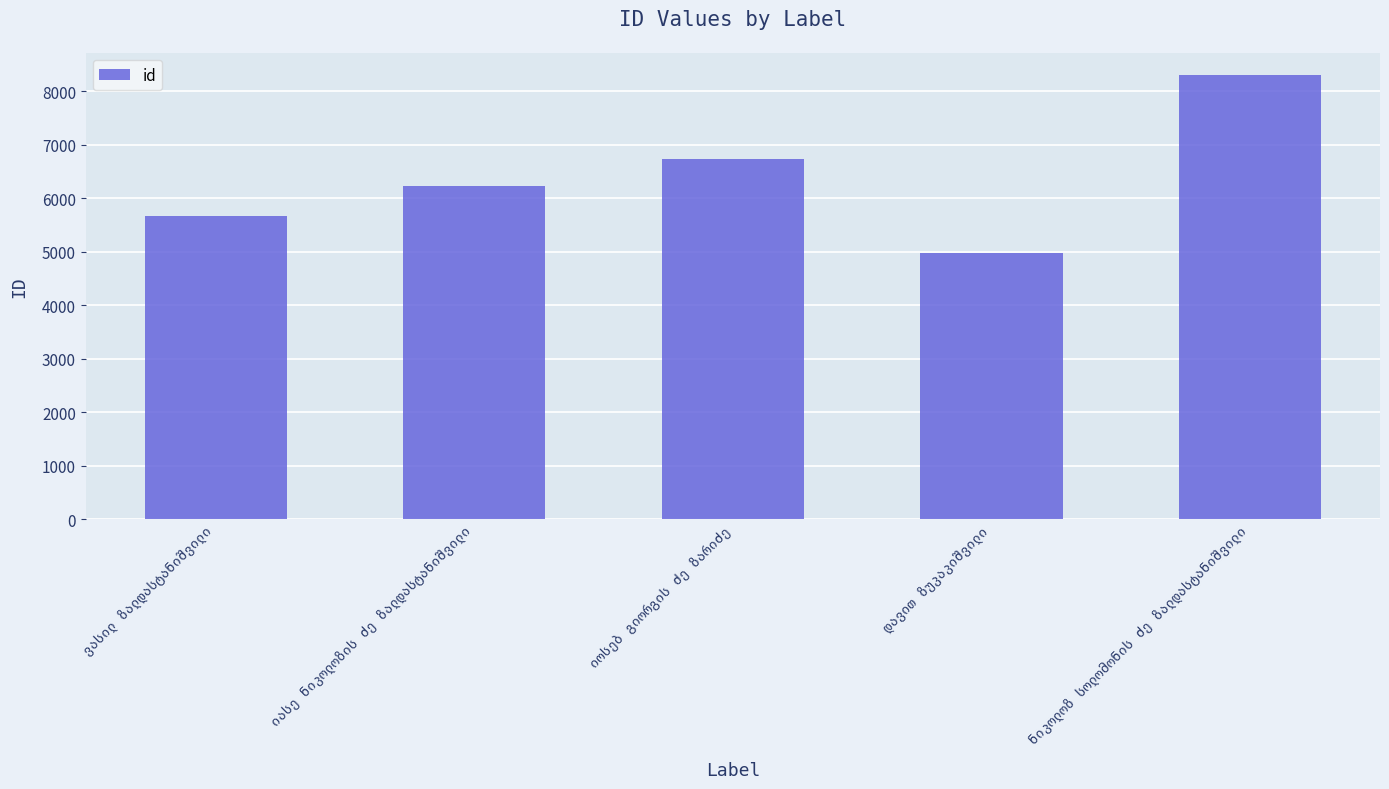

What is the difference between the second highest and second lowest values?

1070